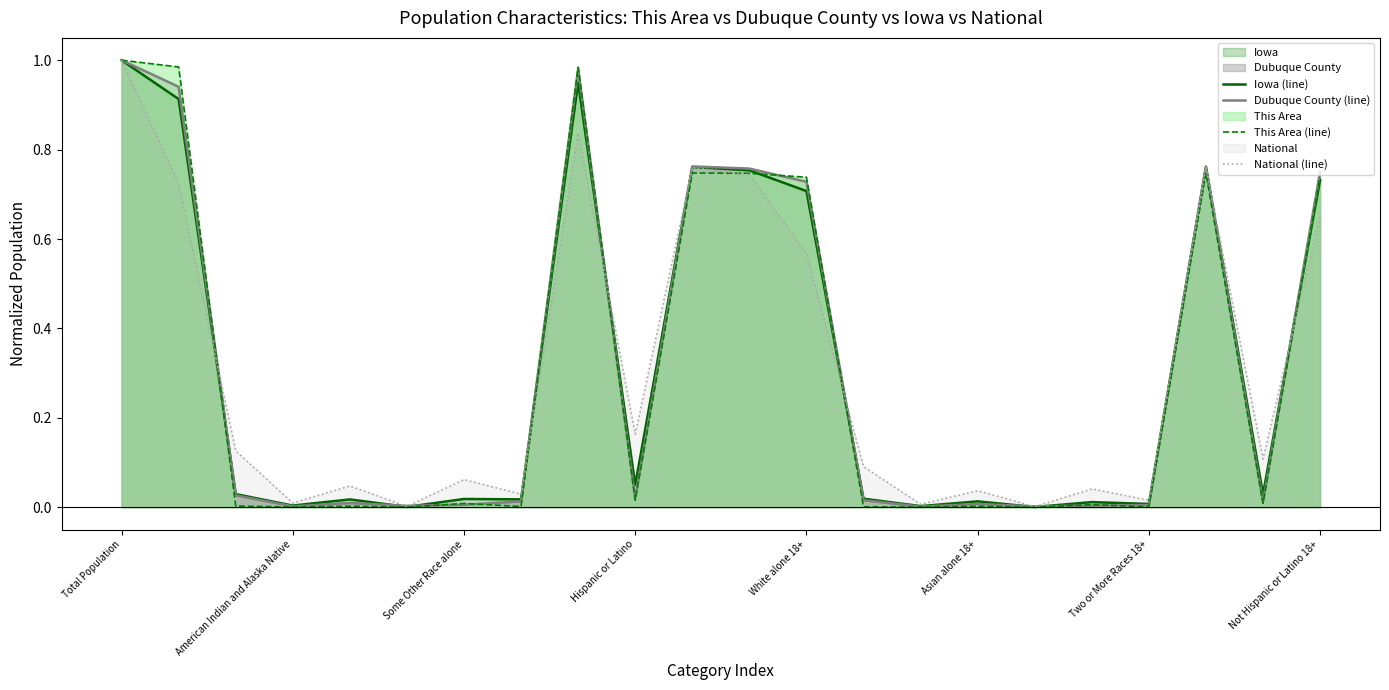

Reading right to left, what are all the values shown in this chart?

Iowa (line): 0.7	0.0	0.8	0.0	0.0	0.0	0.0	0.0	0.0	0.7	0.8	0.8	0.0	1.0	0.0	0.0	0.0	0.0	0.0	0.0	0.9	1.0
Dubuque County (line): 0.8	0.0	0.8	0.0	0.0	0.0	0.0	0.0	0.0	0.7	0.8	0.8	0.0	1.0	0.0	0.0	0.0	0.0	0.0	0.0	0.9	1.0
This Area (line): 0.7	0.0	0.7	0.0	0.0	0.0	0.0	0.0	0.0	0.7	0.7	0.7	0.0	1.0	0.0	0.0	0.0	0.0	0.0	0.0	1.0	1.0
National (line): 0.7	0.1	0.8	0.0	0.0	0.0	0.0	0.0	0.1	0.6	0.7	0.8	0.2	0.8	0.0	0.1	0.0	0.0	0.0	0.1	0.7	1.0